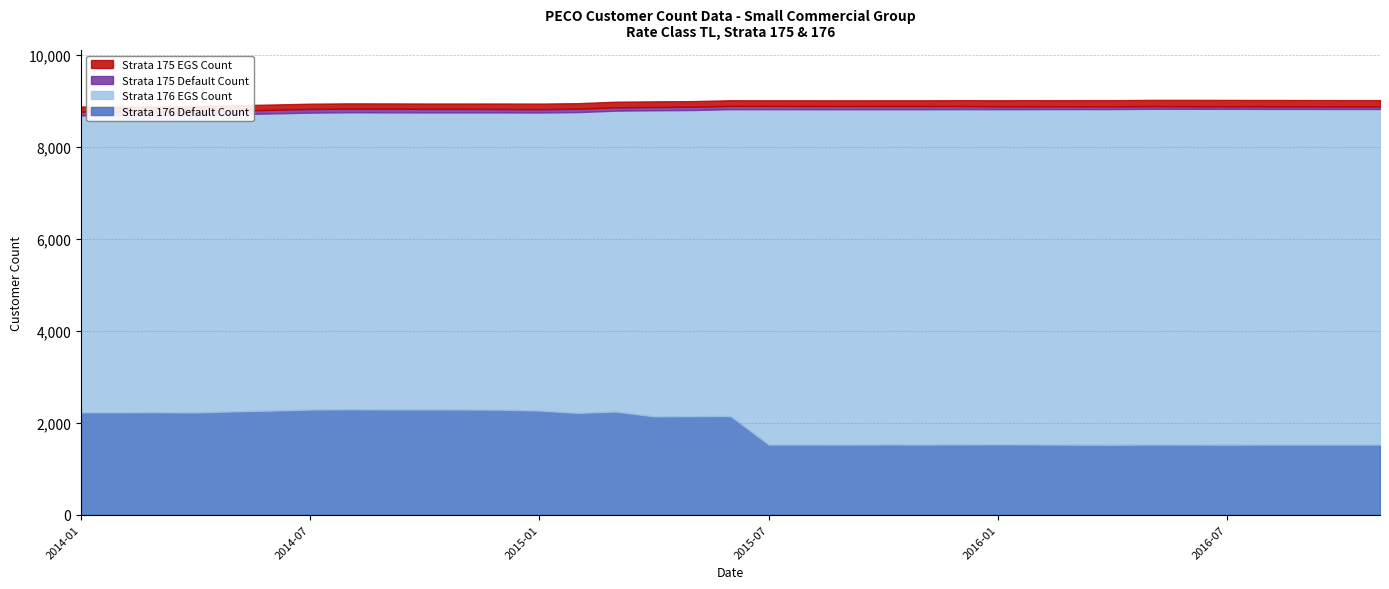

What is the label of the 32nd point from the left?

2016-08